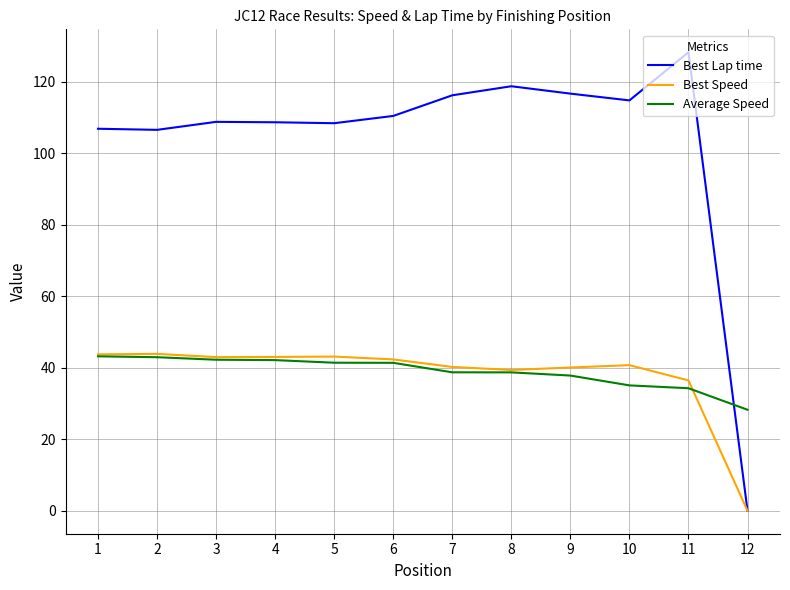

Where is Best Speed nearest to the value 21?

11